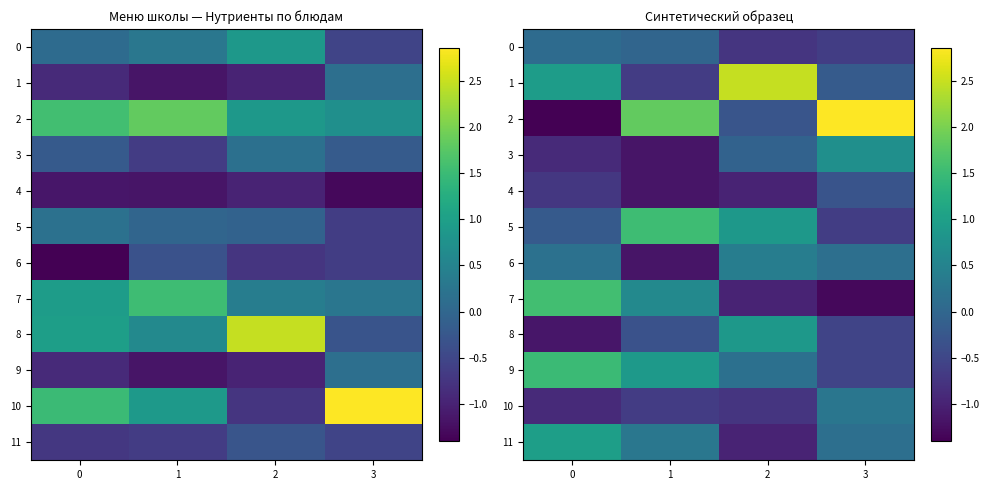

Is the value of 4 at 1 greater than the value of 5 at 1?

No